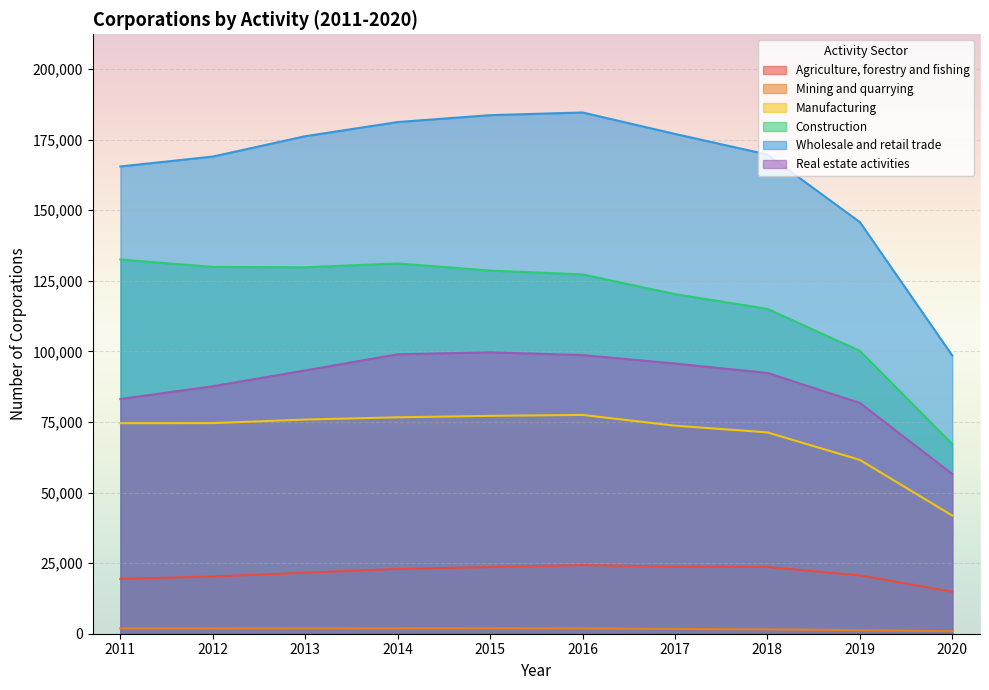

In Real estate activities, how many points are higher than both neighbors (excluding endpoints)?

1